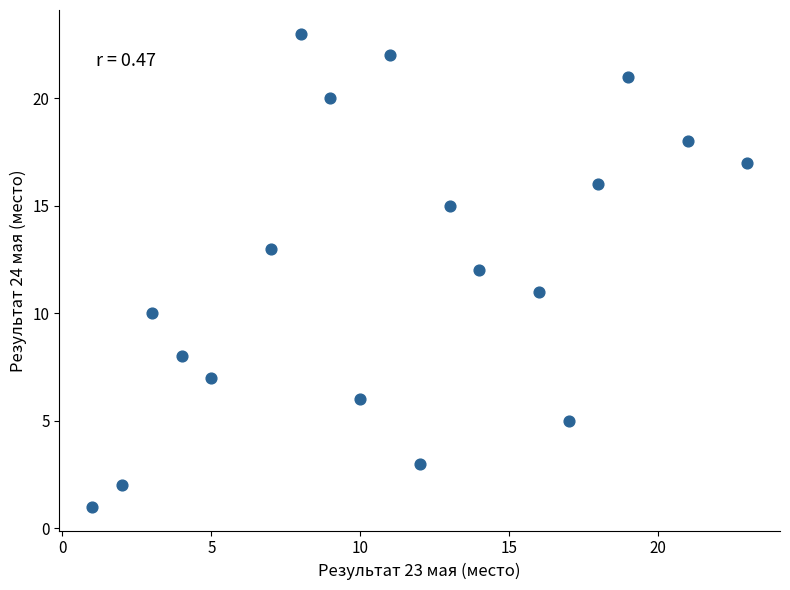

What is the range of Y values (max minus min)?

22